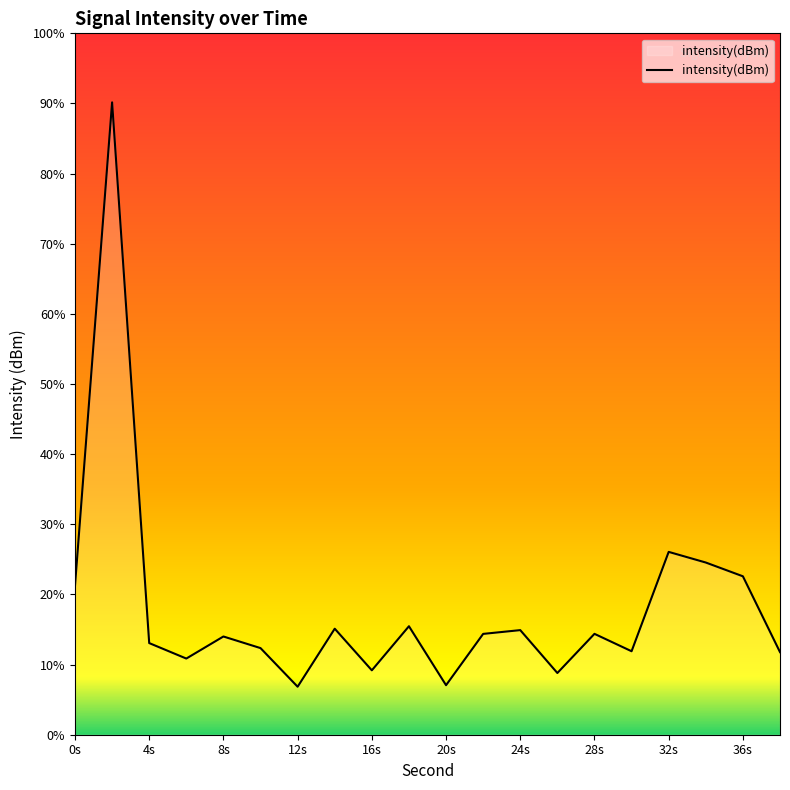

Does the chart have visible grid lines?

No